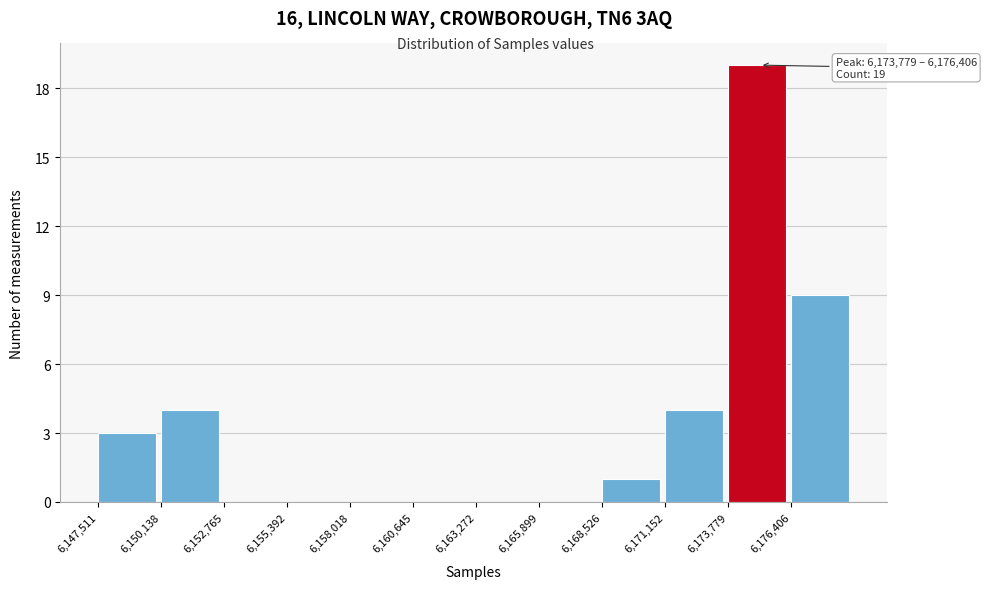

Which range on the x-axis has the tallest bar?

6174000 to 6176500